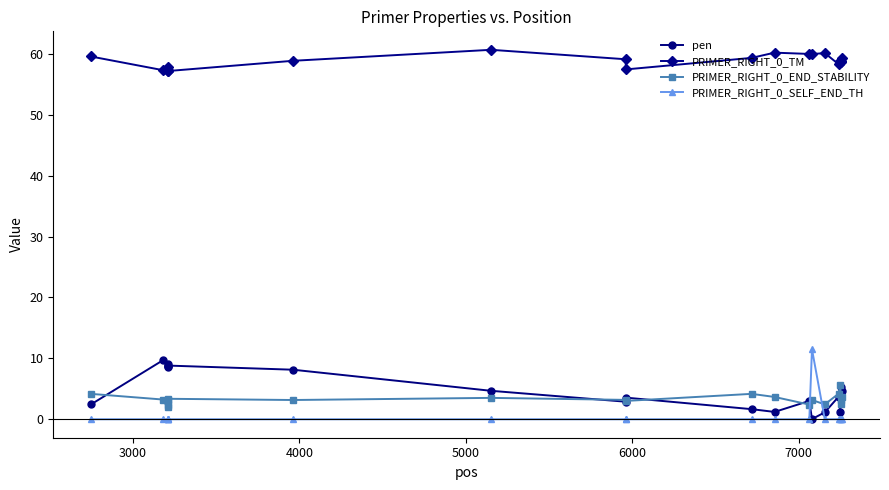

What is the sum of all PRIMER_RIGHT_0_SELF_END_TH values?

11.5